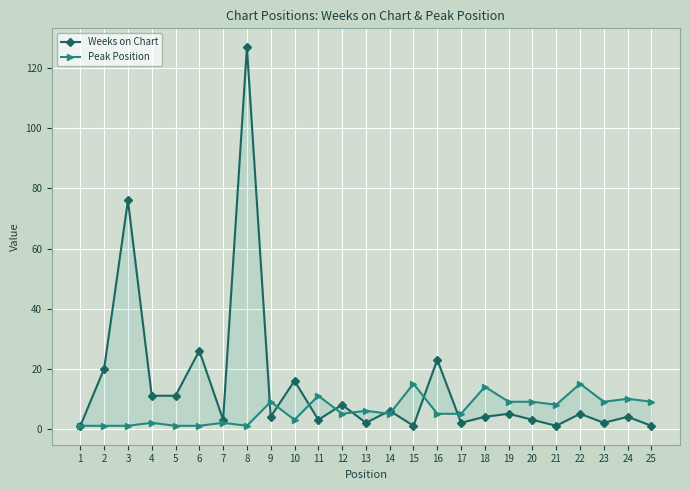

At which category does the chart reach its minimum across all series?

1